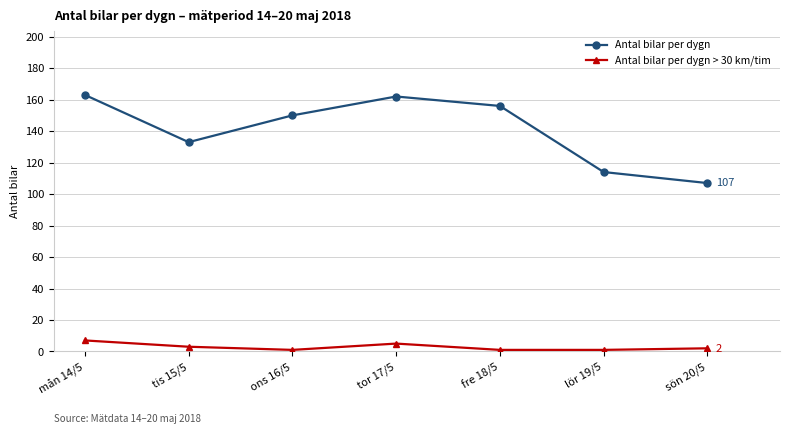

At tis 15/5, list the series in order from smallest to largest.

Antal bilar per dygn > 30 km/tim, Antal bilar per dygn